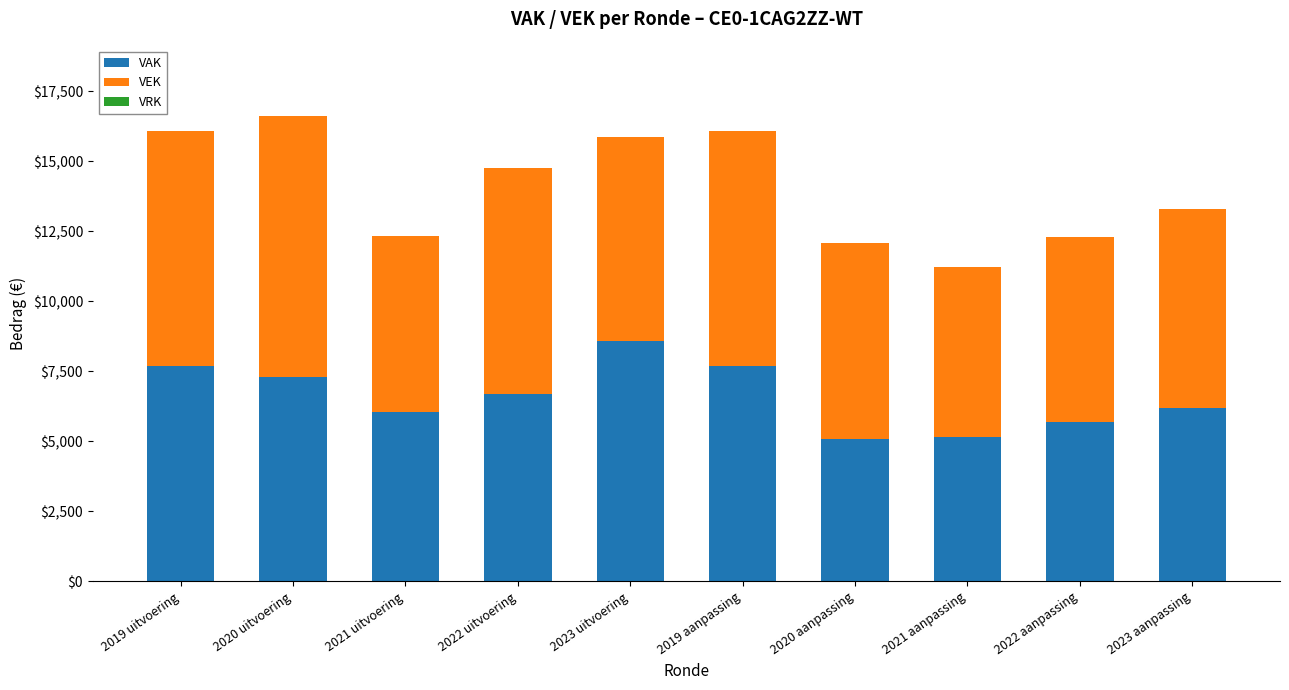

Does the chart contain any negative values?

No